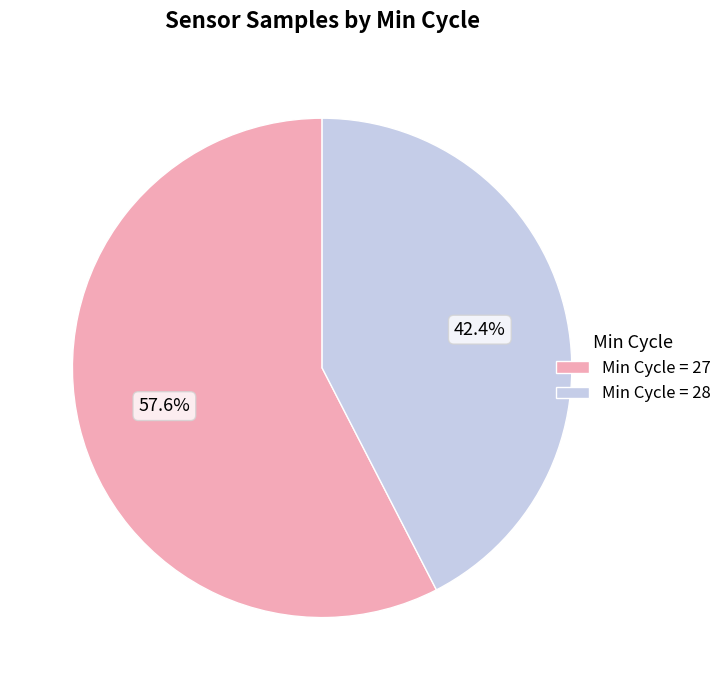

Rank the categories by value from highest to lowest.

Min Cycle = 27, Min Cycle = 28